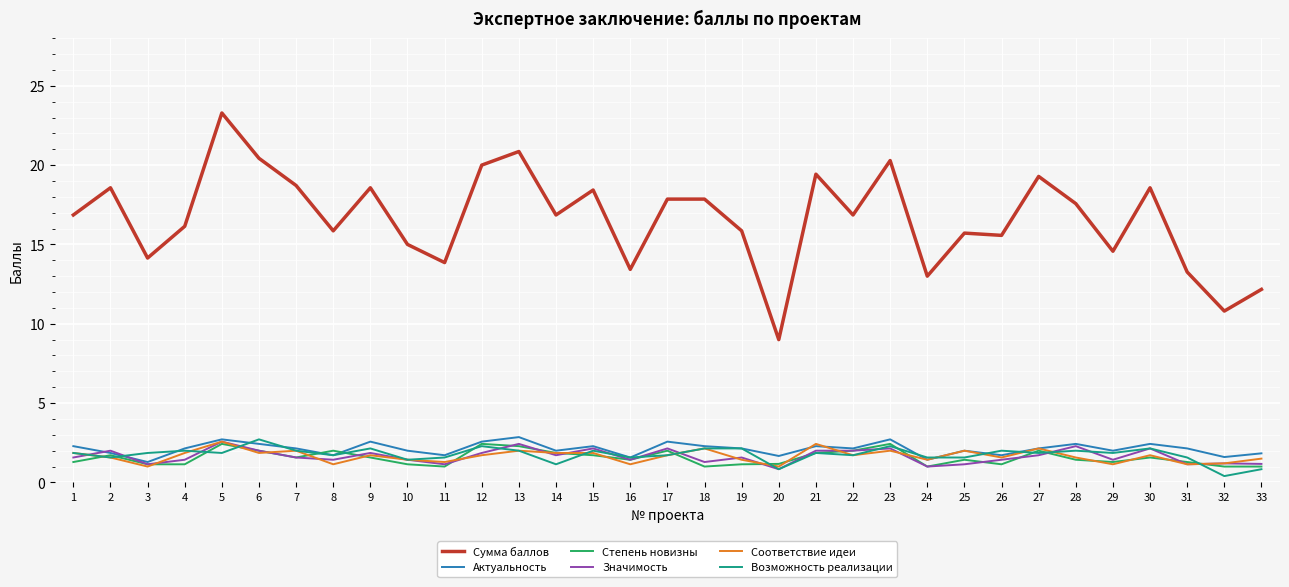

True or false: Сумма баллов and Соответствие идеи intersect in this chart.

False